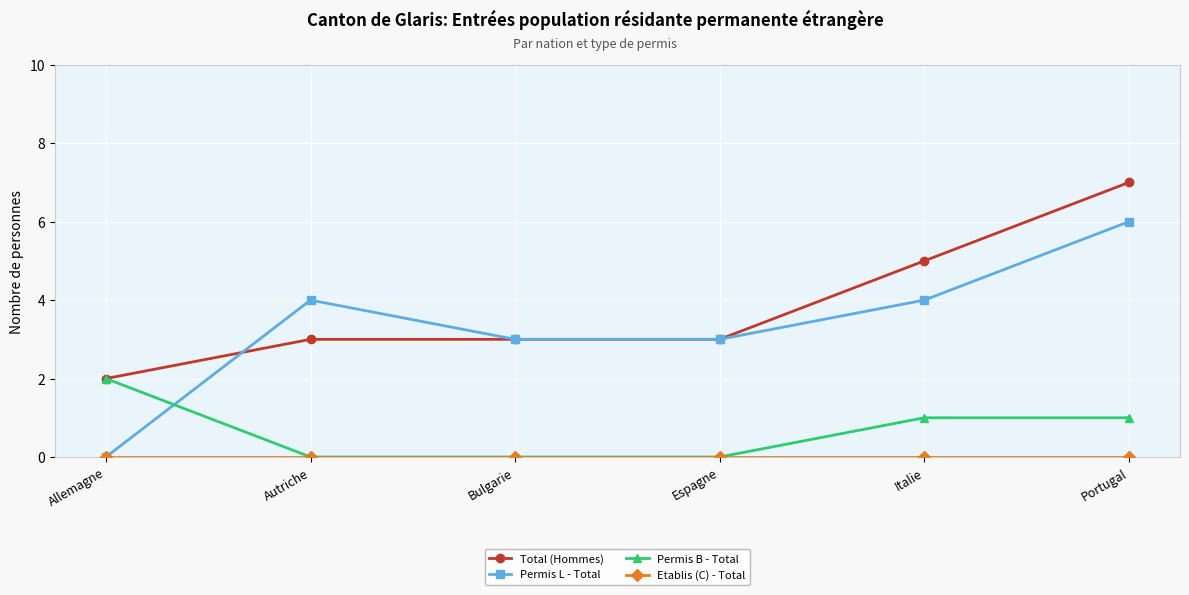

How many lines are shown in the chart?

4